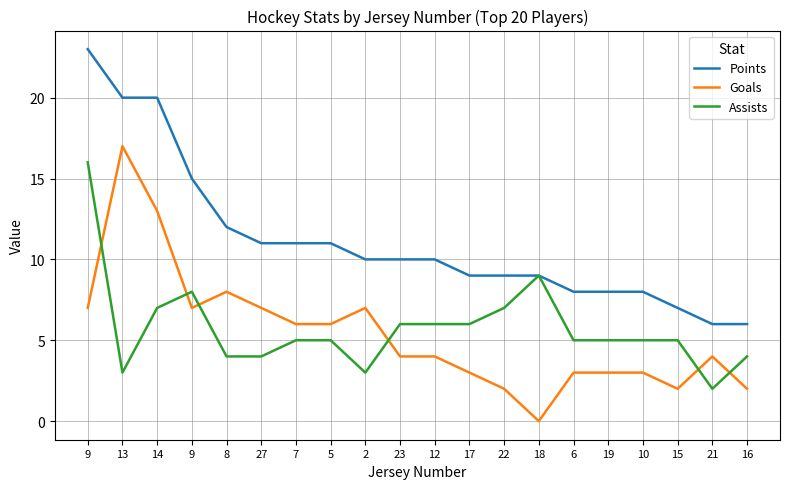

Where is Goals nearest to the value 8?

8